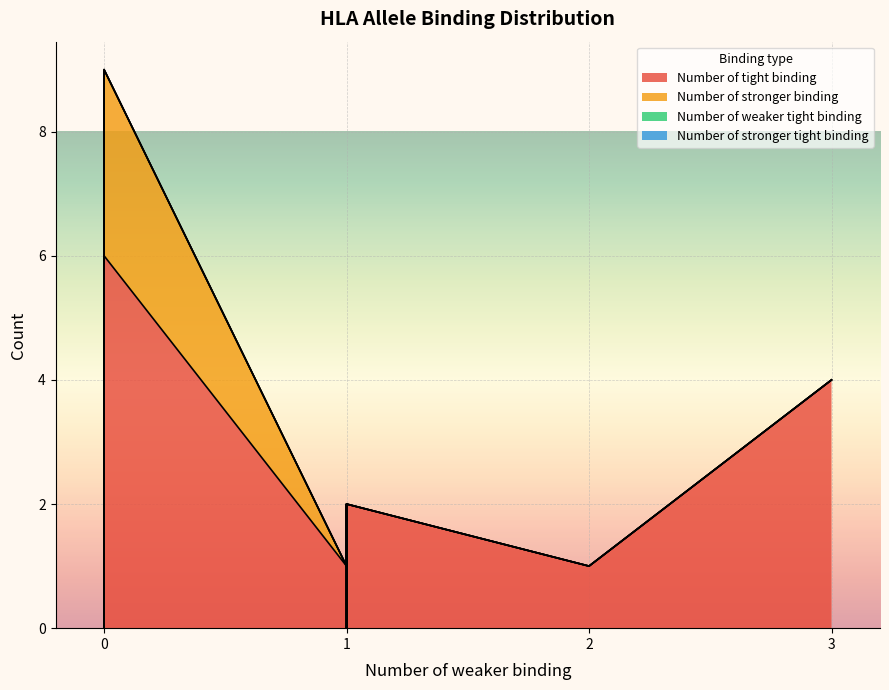

How many distinct data groups are displayed?

4